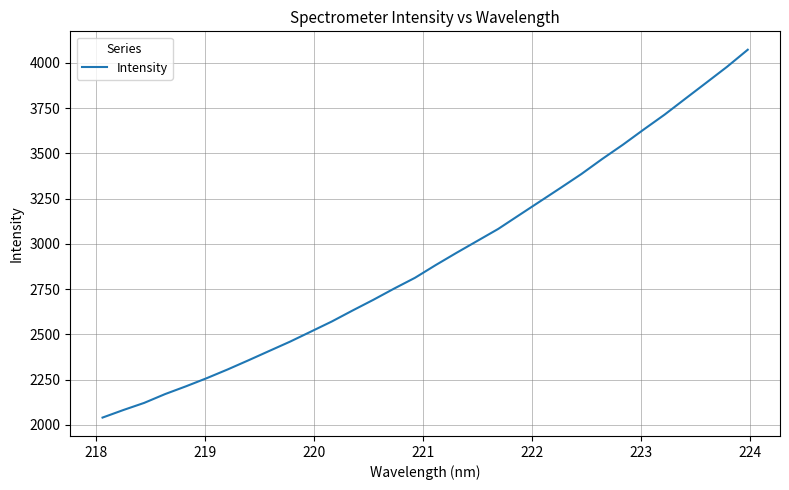

What is the greatest value displayed?

4072.6